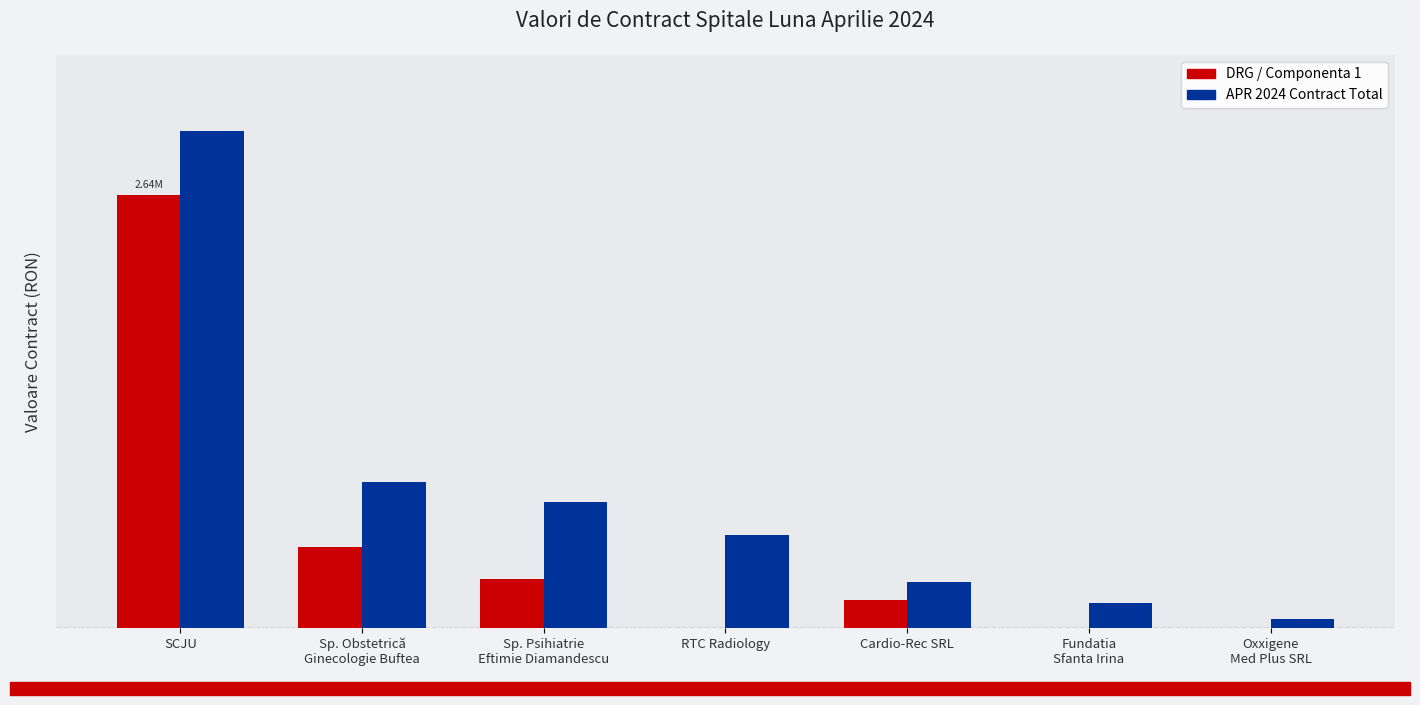

Which series has the largest total across all categories?

APR 2024 Contract Total